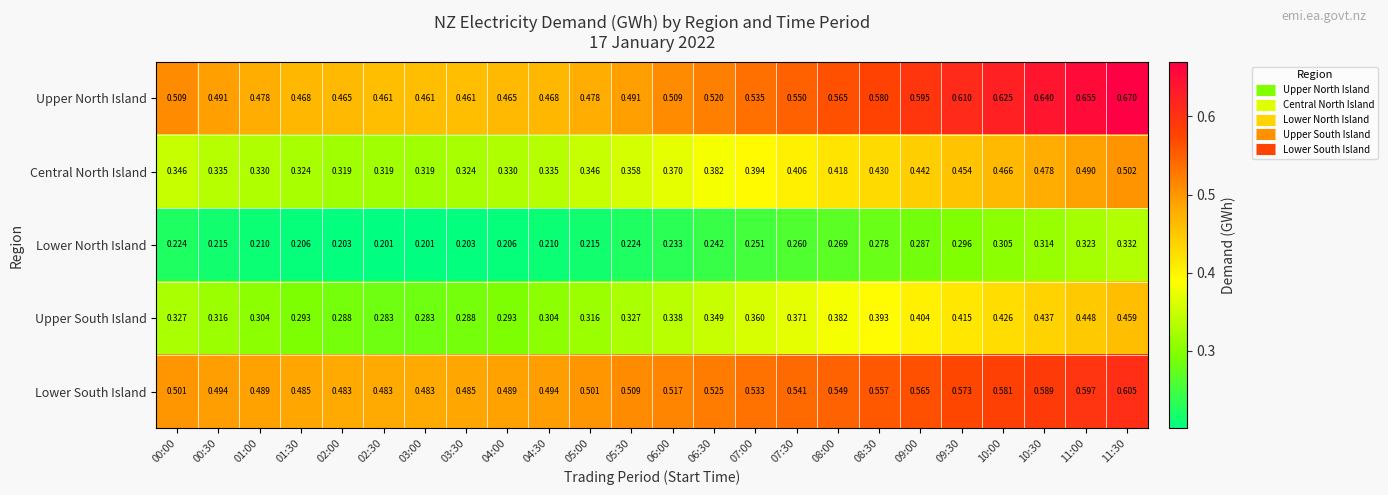

Which series has the largest range (max minus min)?

Upper North Island